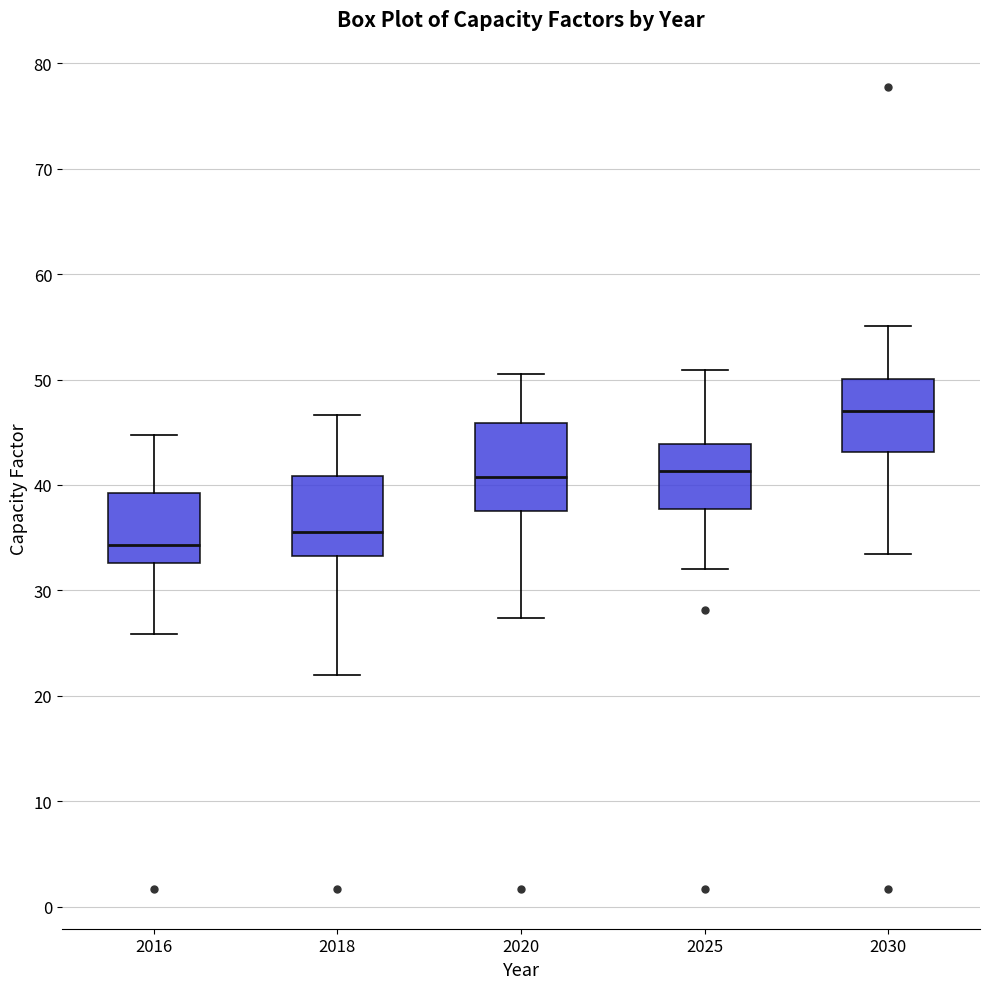

Which box's median line is the lowest?

2016